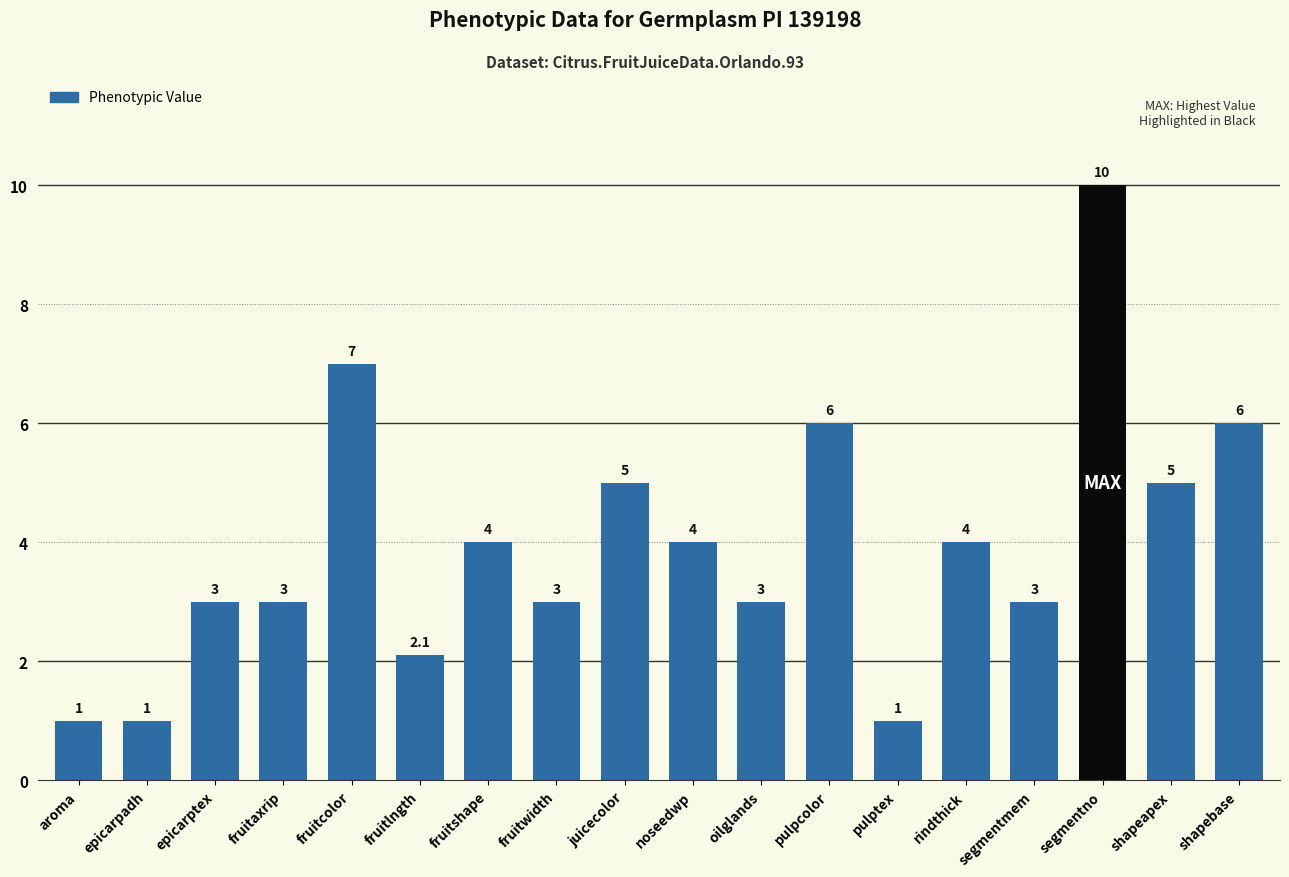

Reading left to right, list all the values displayed in this chart.

aroma=1.0	epicarpadh=1.0	epicarptex=3.0	fruitaxrip=3.0	fruitcolor=7.0	fruitlngth=2.1	fruitshape=4.0	fruitwidth=3.0	juicecolor=5.0	noseedwp=4.0	oilglands=3.0	pulpcolor=6.0	pulptex=1.0	rindthick=4.0	segmentmem=3.0	segmentno=10.0	shapeapex=5.0	shapebase=6.0